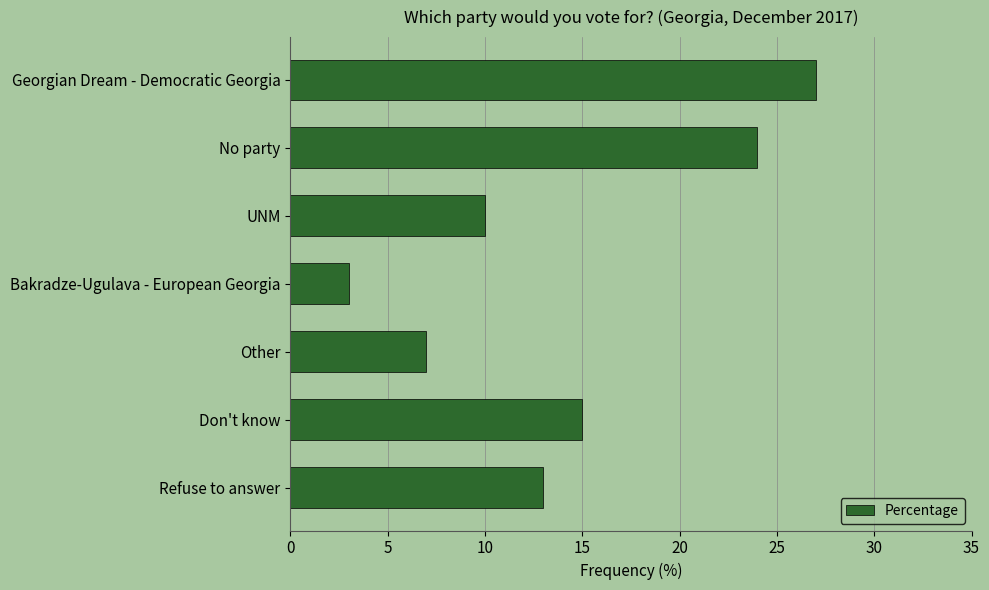

Is it true that the value at Don't know is 27?

False